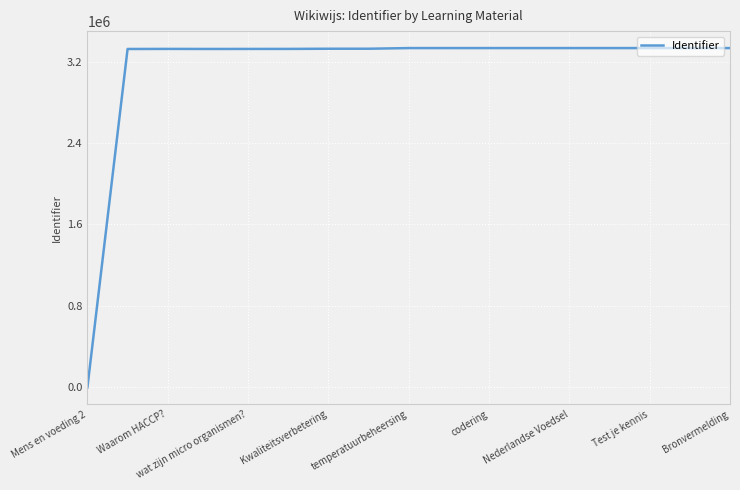

How many lines are shown in the chart?

1